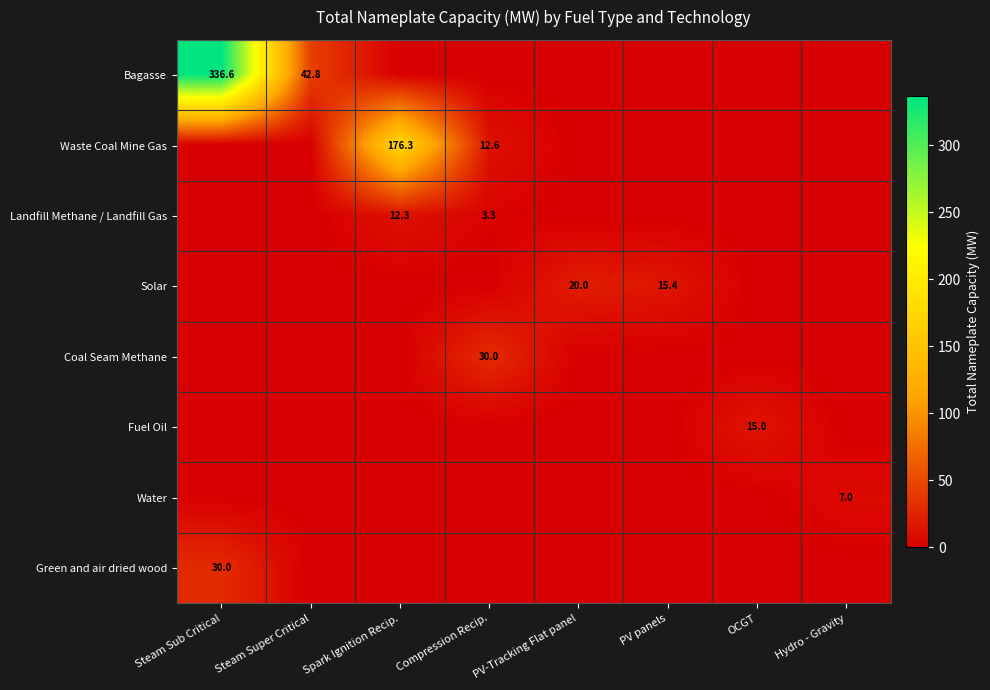

How many distinct data groups are displayed?

8